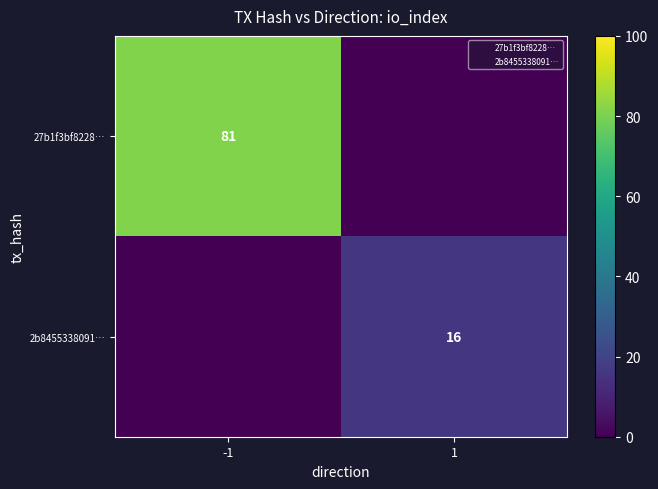

What is the difference between the maximum and minimum values in the 27b1f3bf8228… series?

81